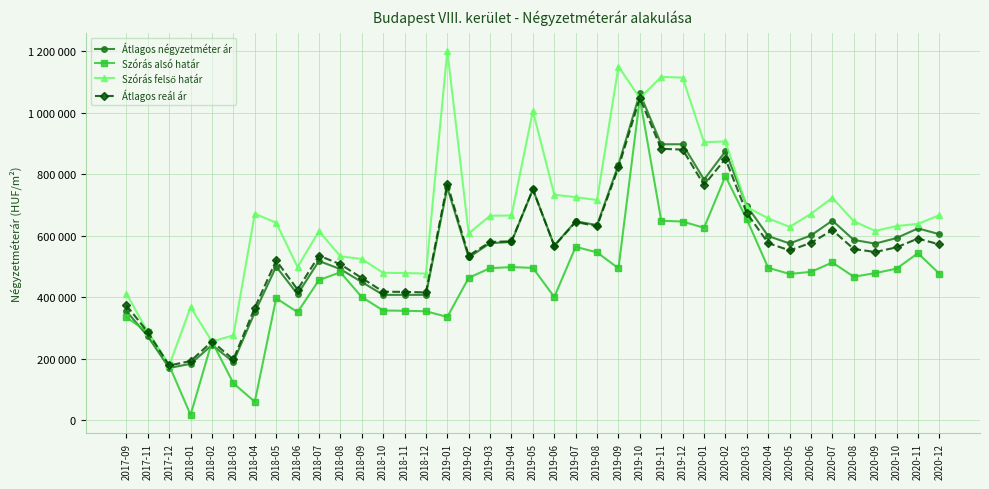

At how many categories does at least one series exceed 510340?

29